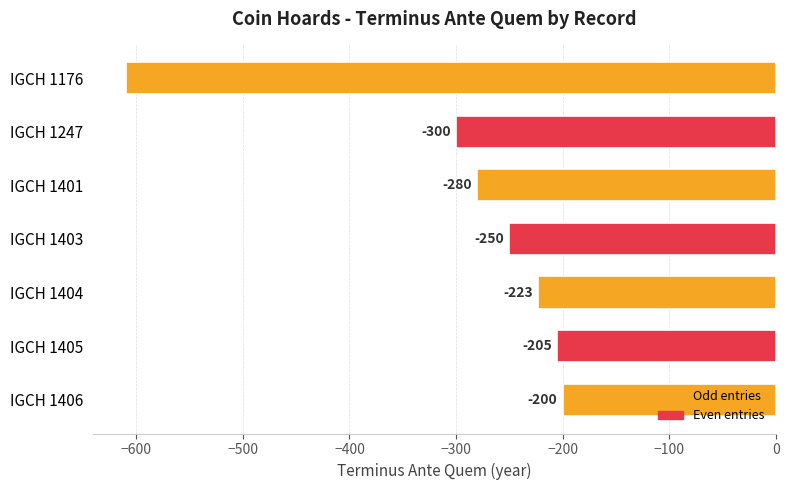

Count the number of categories in the chart.

7